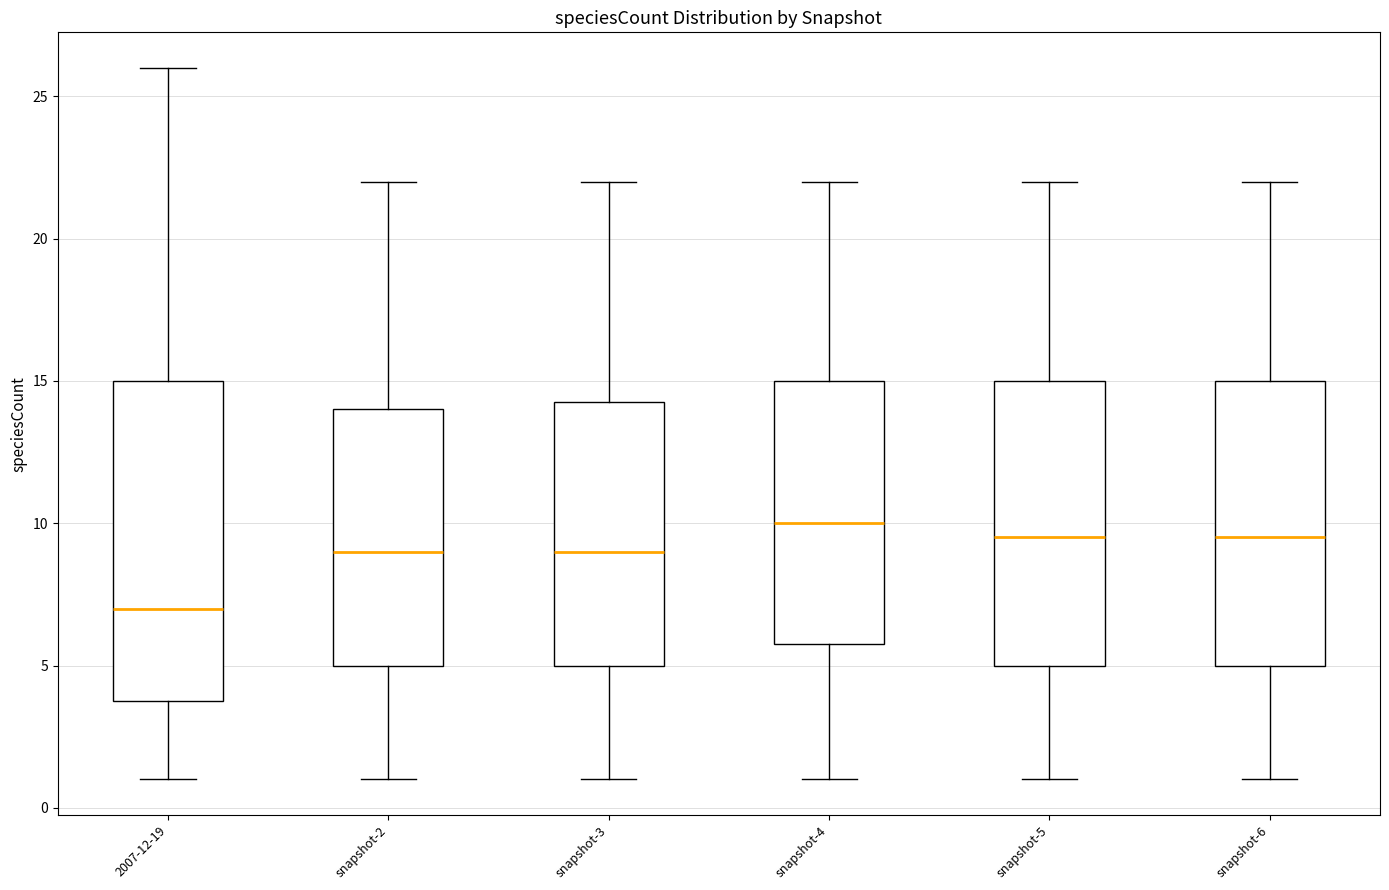

Which box has the highest median line?

snapshot-4